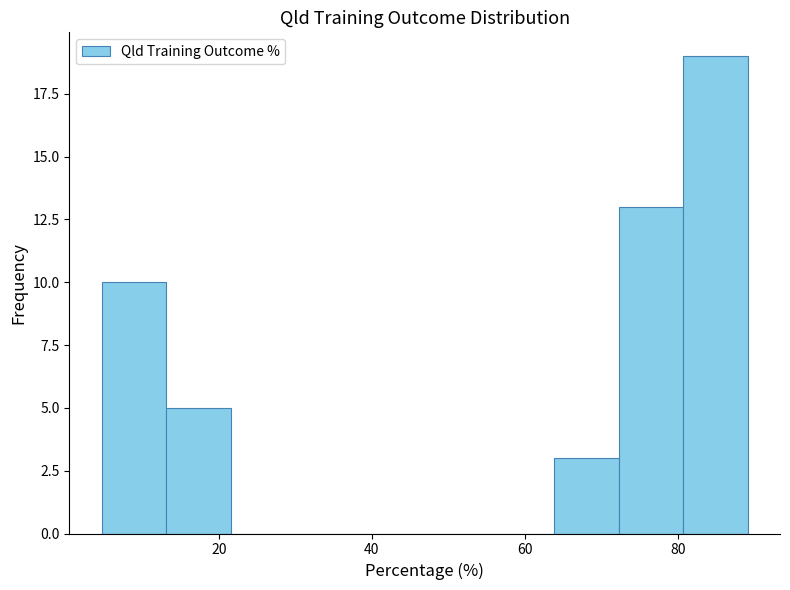

How tall is the bar that spans 4 to 14 on the x-axis? Neither the bar edges nor the heights are printed on the chart, so give them approximately, as read against the axes.

10